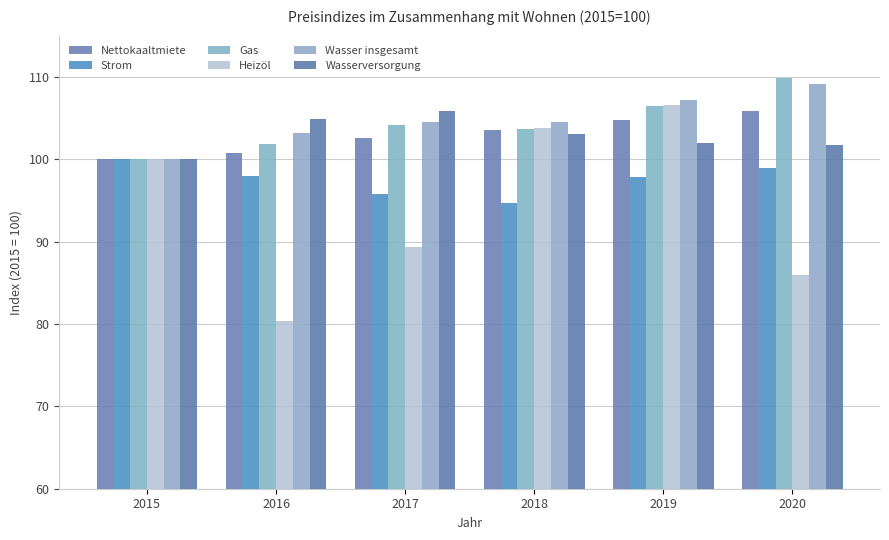

What is the value of the Nettokaaltmiete bar at the 1st from the left?

100.0